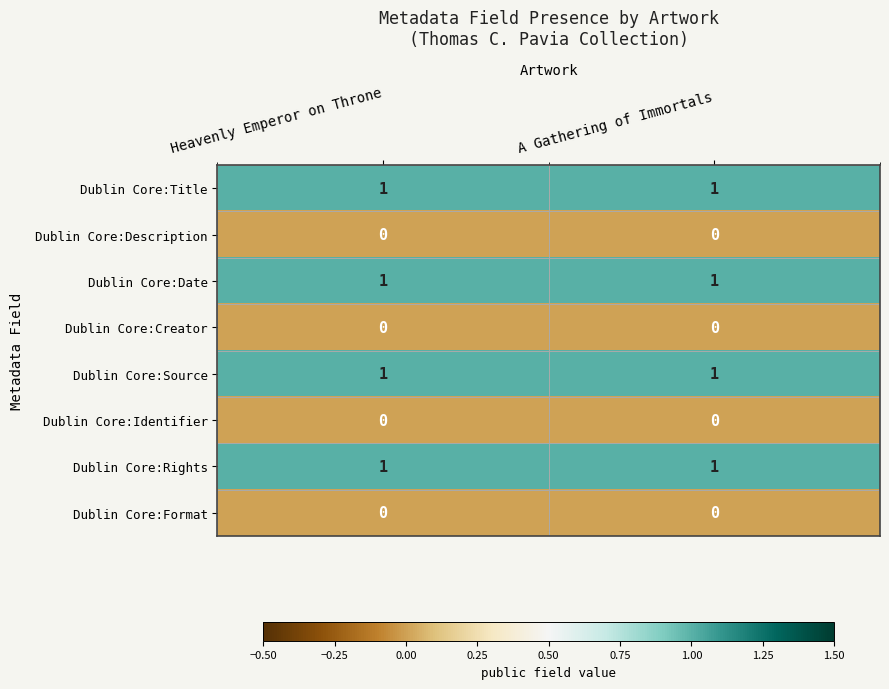

What is the difference between the highest and lowest values at Heavenly Emperor on Throne?

1